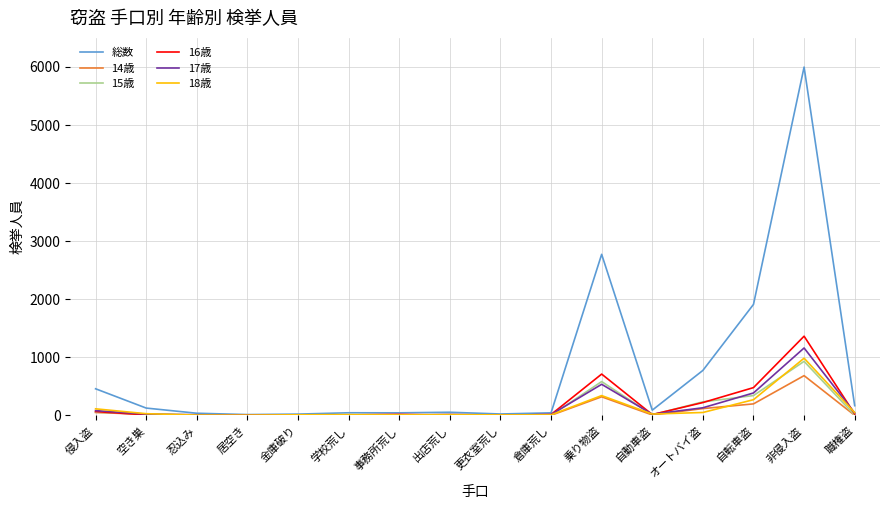

What is the difference between the 14歳 values at 更衣室荒し and 学校荒し?

4